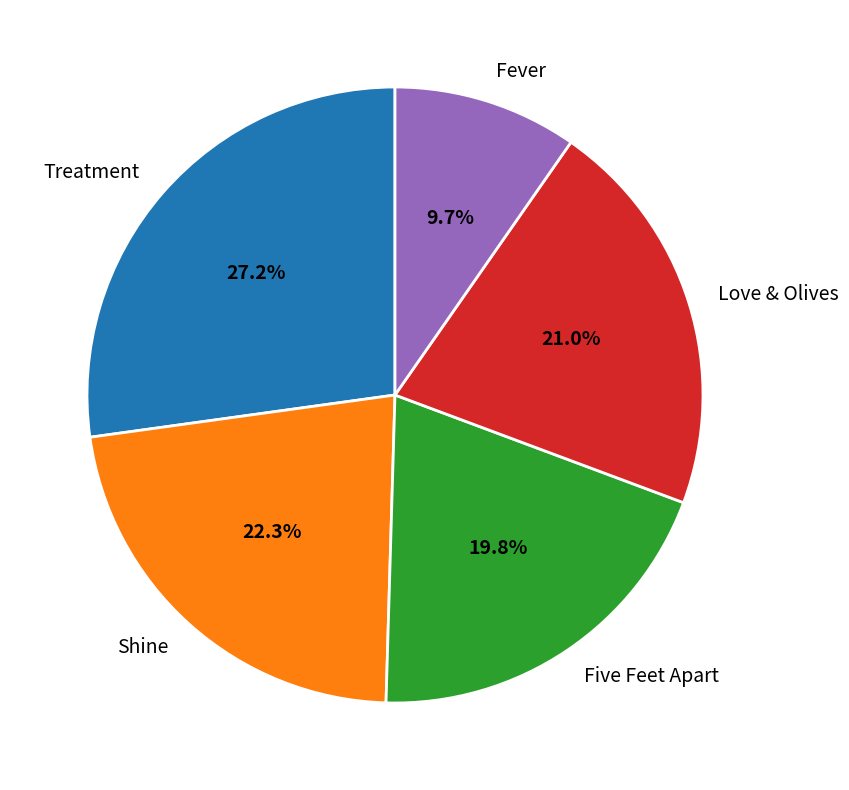

Does Five Feet Apart account for over 50% of the chart?

No